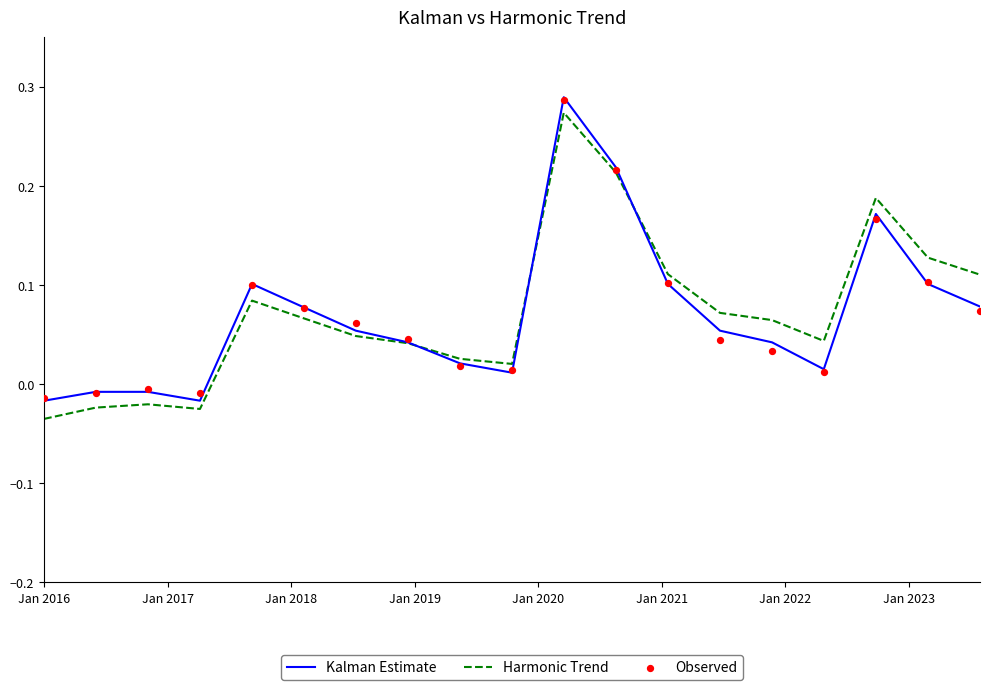

At how many categories does at least one series exceed 0?

15